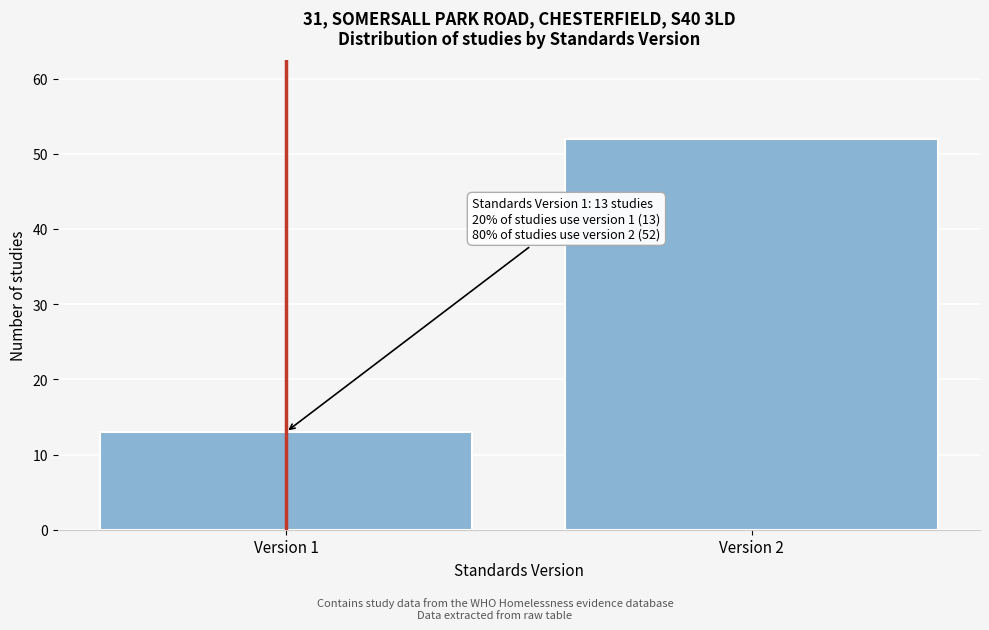

Reading left to right, extract all data points from this chart.

Version 1=13	Version 2=52